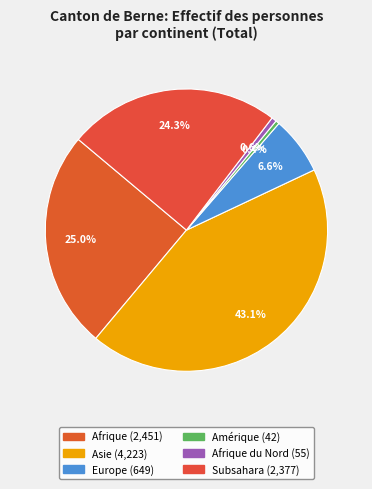

Is there a majority slice in this chart?

No